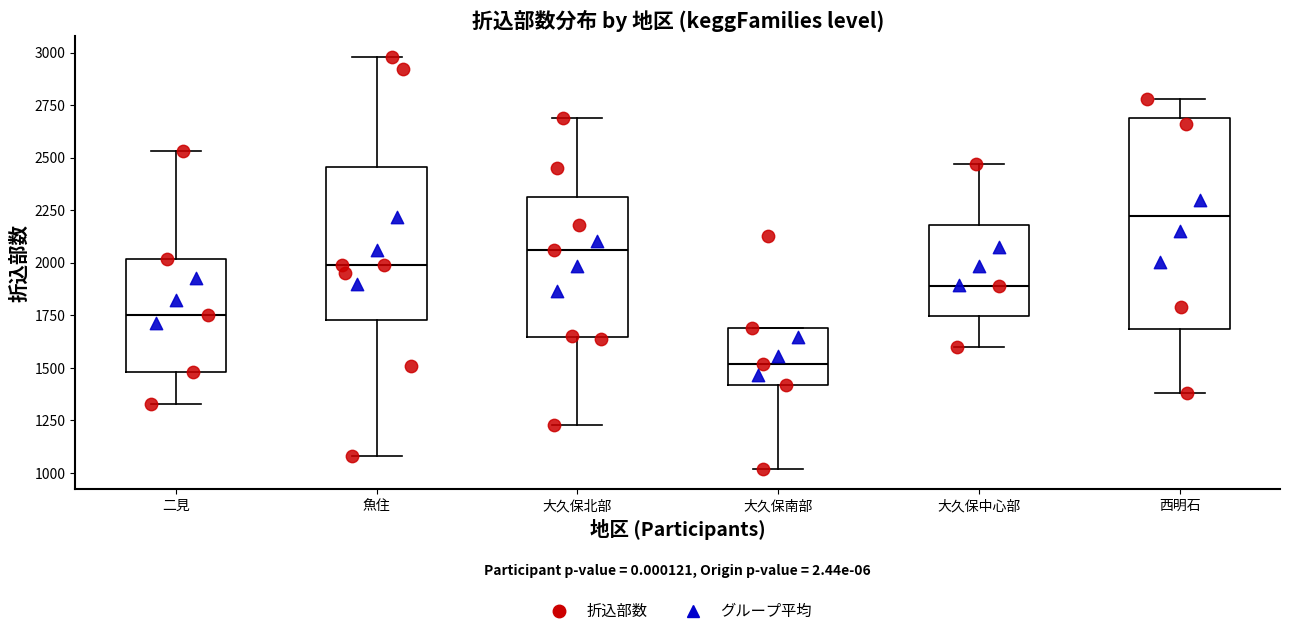

Reading left to right, read every box against the y-axis: the position of its median line, the range the box covers, and the ends of its whiskers. The values are not printed on the chart, so give them approximately, as read against the axis.

二見: median 1750, box 1500 to 2000, whiskers 1350 to 2550
魚住: median 2000, box 1750 to 2450, whiskers 1100 to 3000
大久保北部: median 2050, box 1650 to 2300, whiskers 1250 to 2700
大久保南部: median 1500, box 1400 to 1700, whiskers 1000 to 1700
大久保中心部: median 1900, box 1750 to 2200, whiskers 1600 to 2450
西明石: median 2250, box 1700 to 2700, whiskers 1400 to 2800